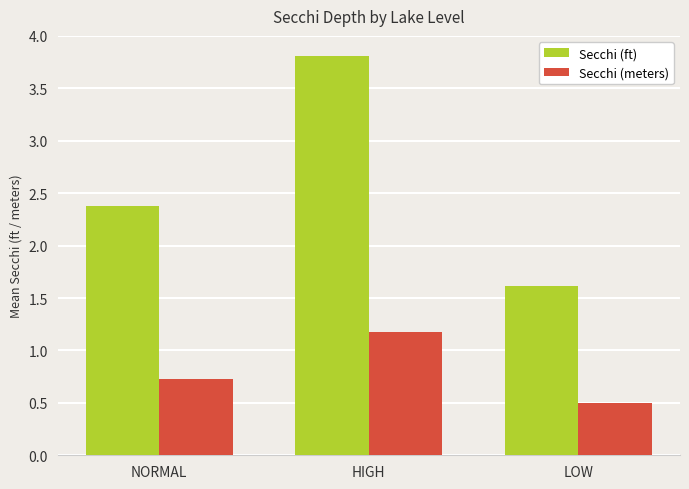

How many Secchi (meters) values are between 0 and 1?

2